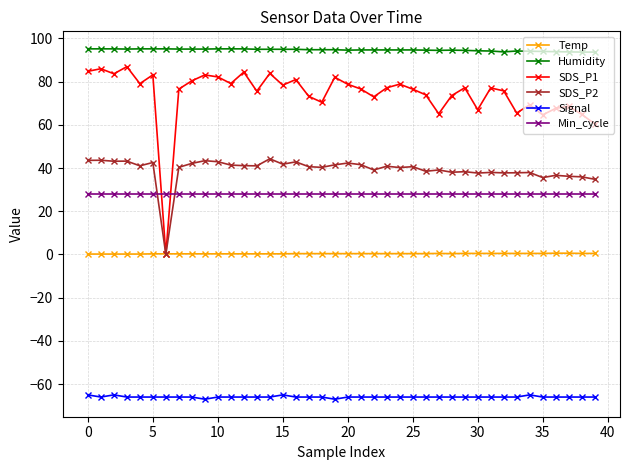

Rank the series by their maximum value, from highest to lowest.

Humidity, SDS_P1, SDS_P2, Min_cycle, Temp, Signal